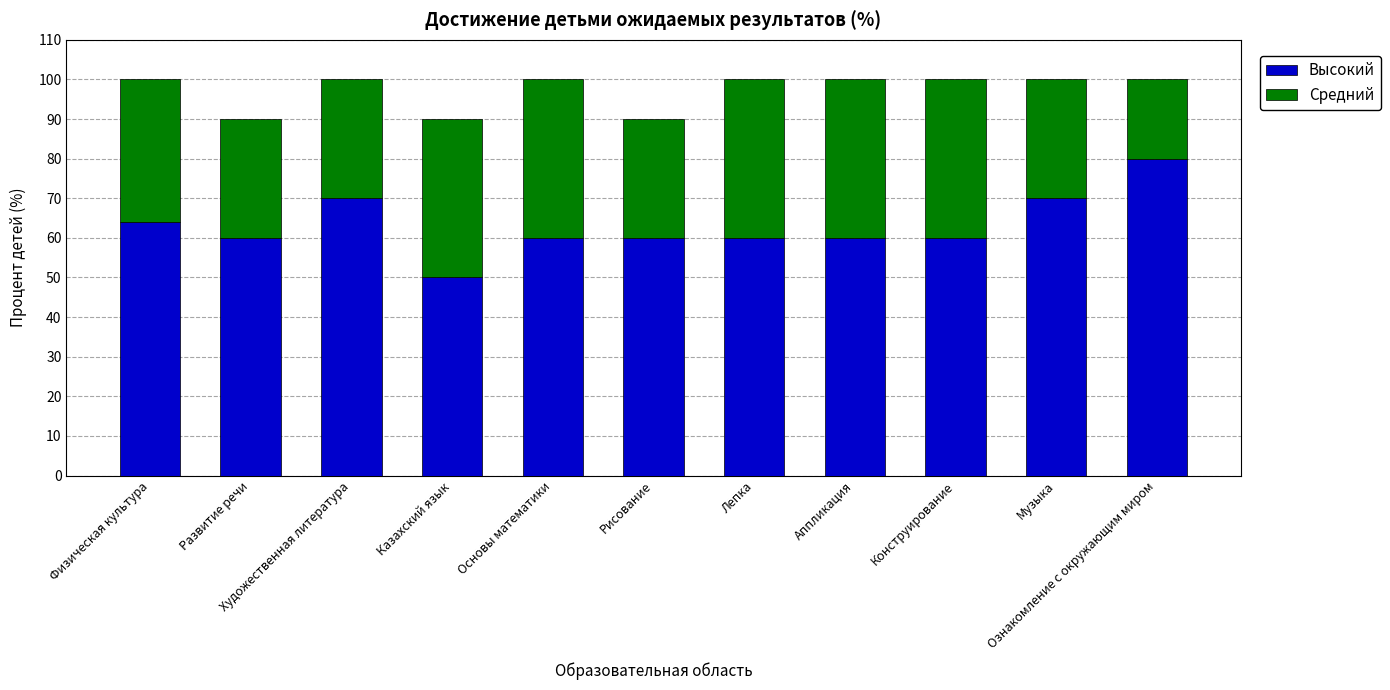

What is the lowest value of the Высокий series?

50